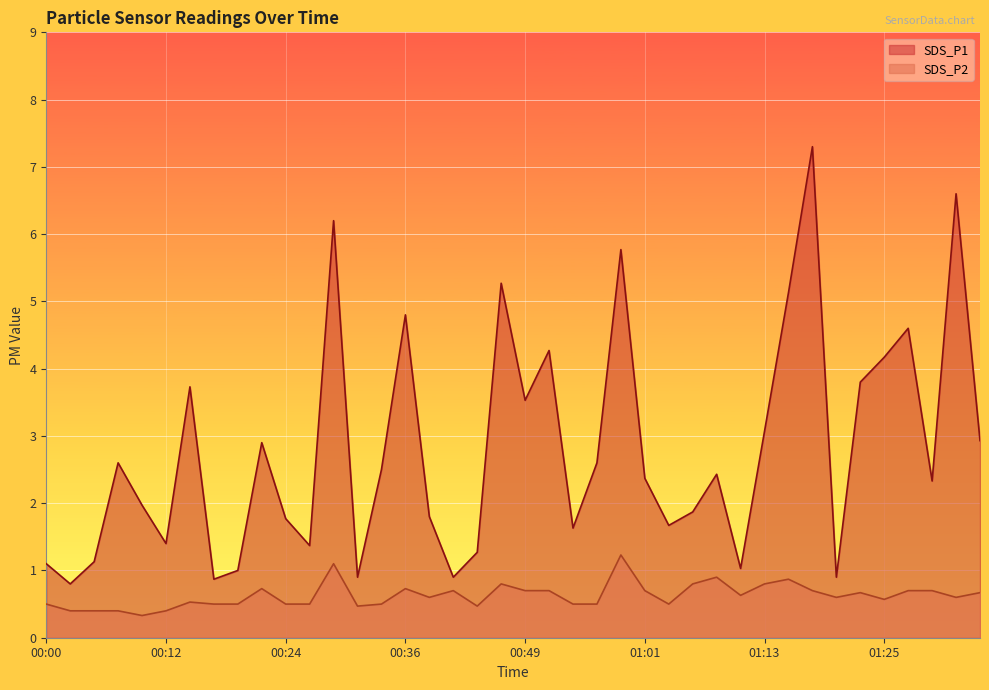

List the series in order of their peak value, lowest first.

SDS_P2, SDS_P1